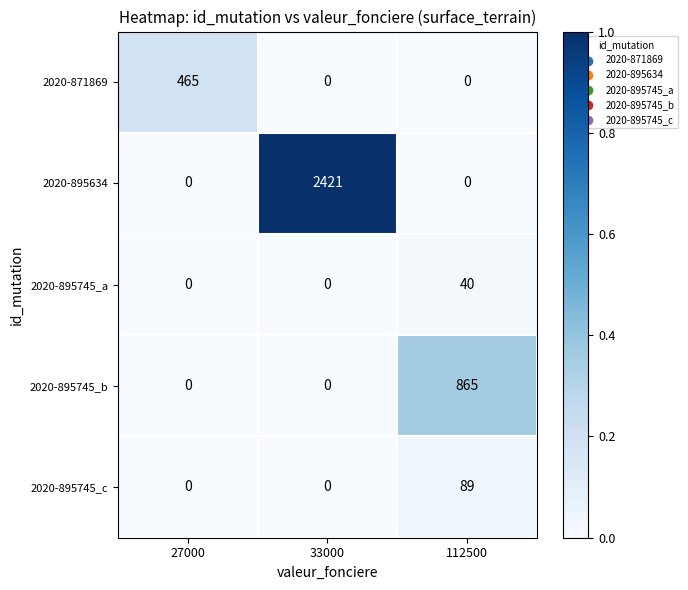

What value does the 2020-895745_b series have at 112500, to the nearest 50?

850